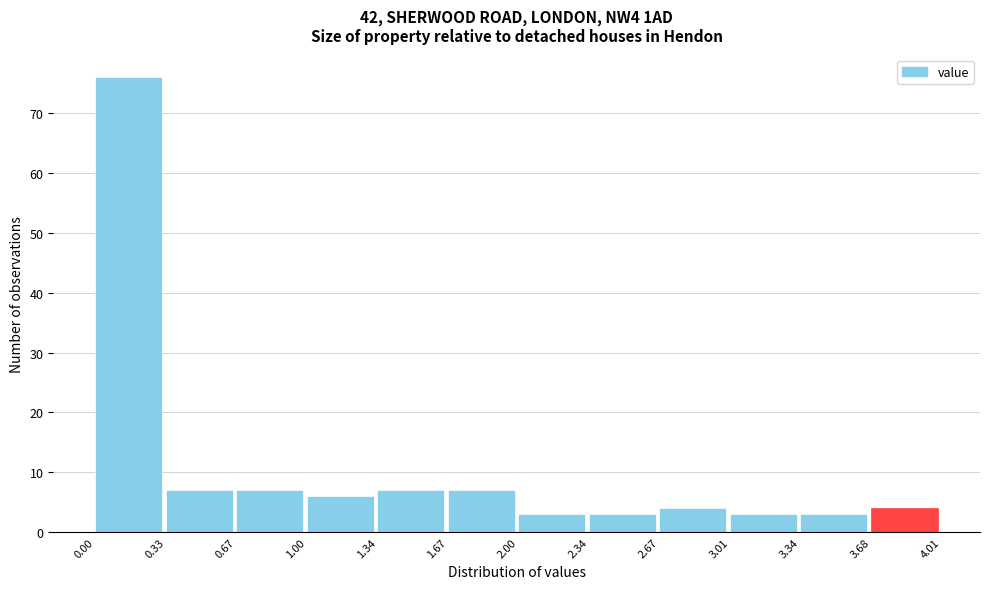

Which range on the x-axis has the tallest bar?

0.00 to 0.33